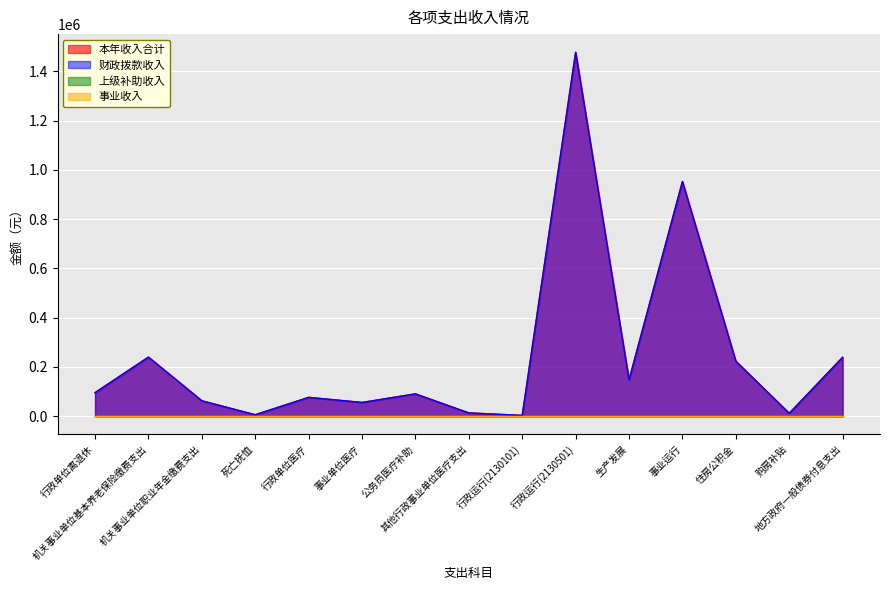

Which series has the largest total across all categories?

本年收入合计